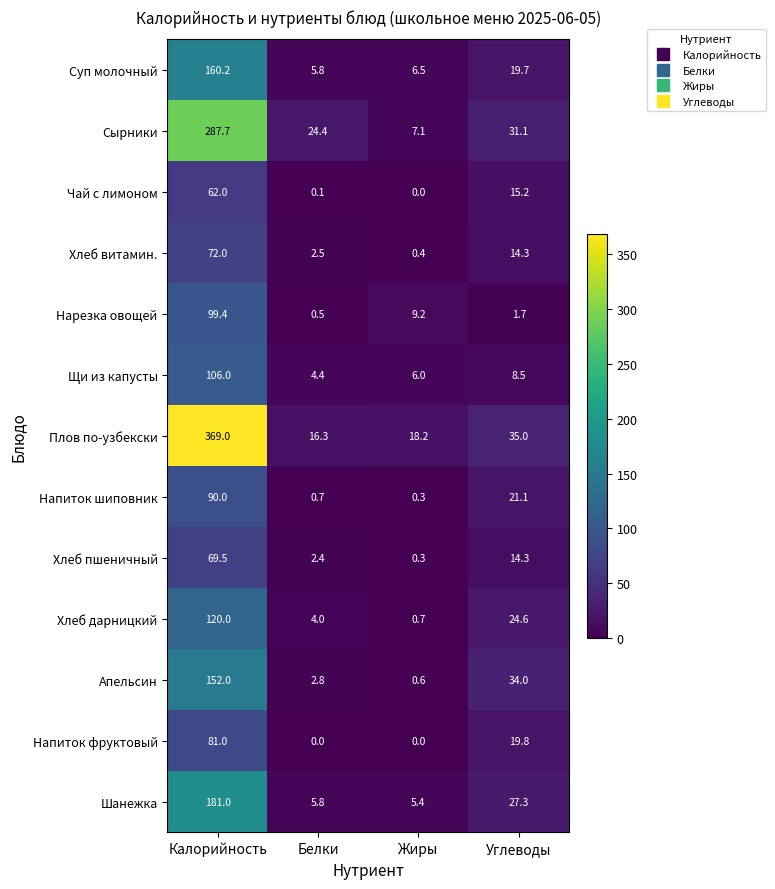

Which series has the widest spread of values?

Плов по-узбекски